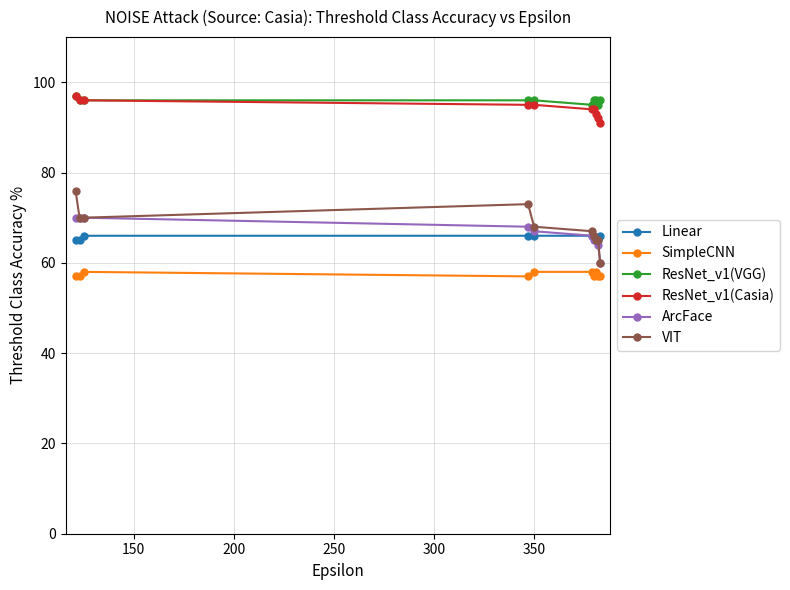

What is the sum of all ResNet_v1(VGG) values?

959